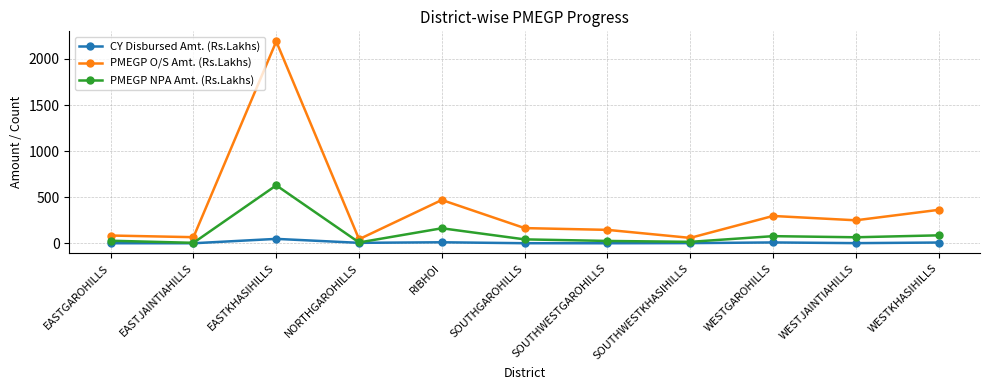

Which series changed the most between EASTGAROHILLS and RIBHOI?

PMEGP O/S Amt. (Rs.Lakhs)